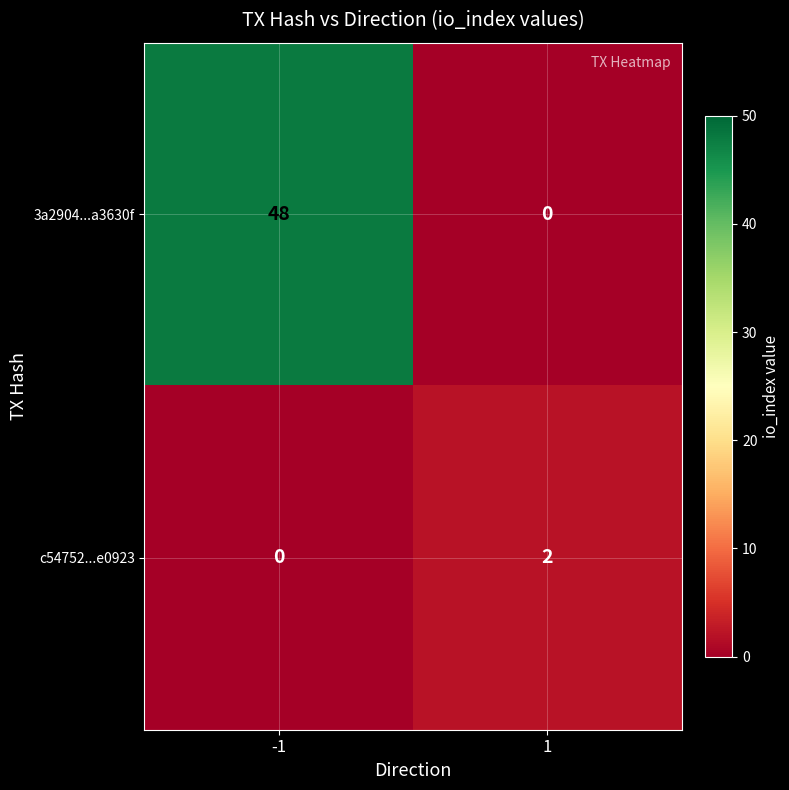

True or false: 3a2904...a3630f has a value of 0 at 1.

True